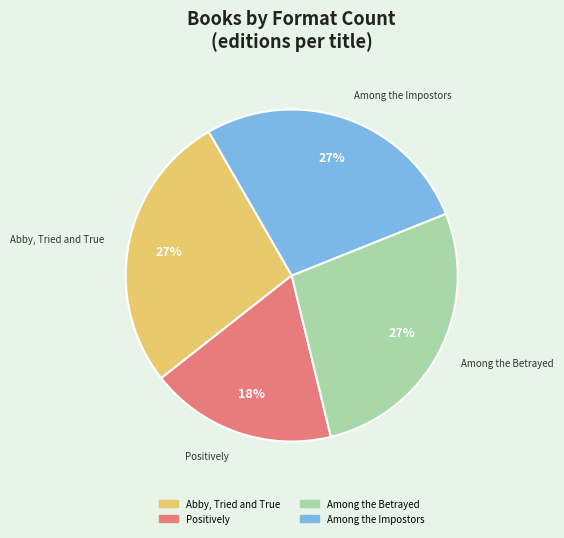

What percentage is the Abby, Tried and True slice, to the nearest percent?

27%